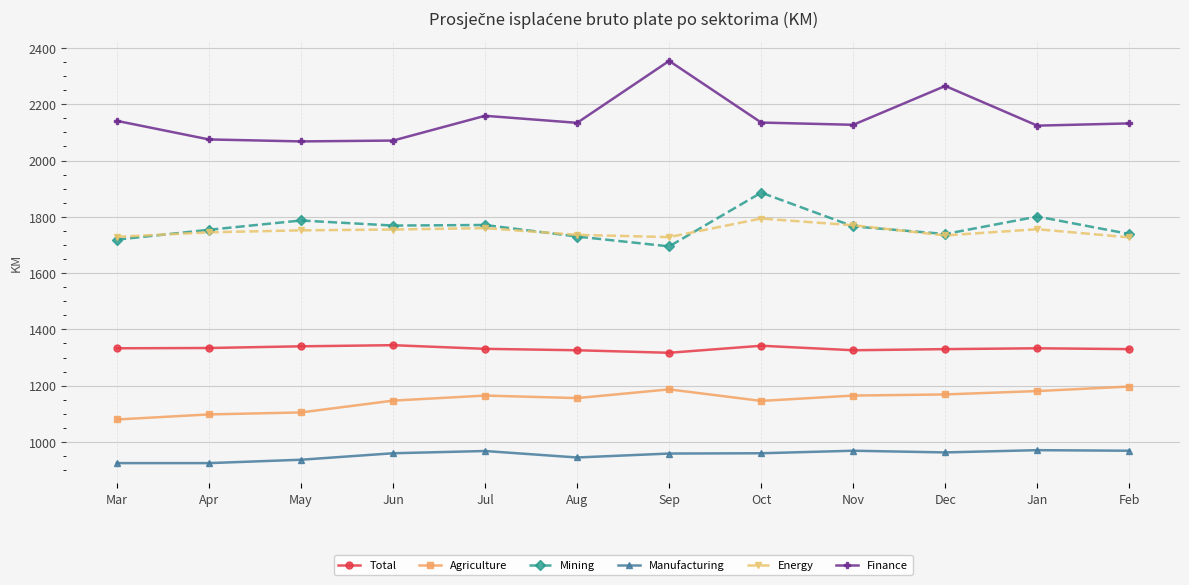

Count the number of categories in the chart.

12